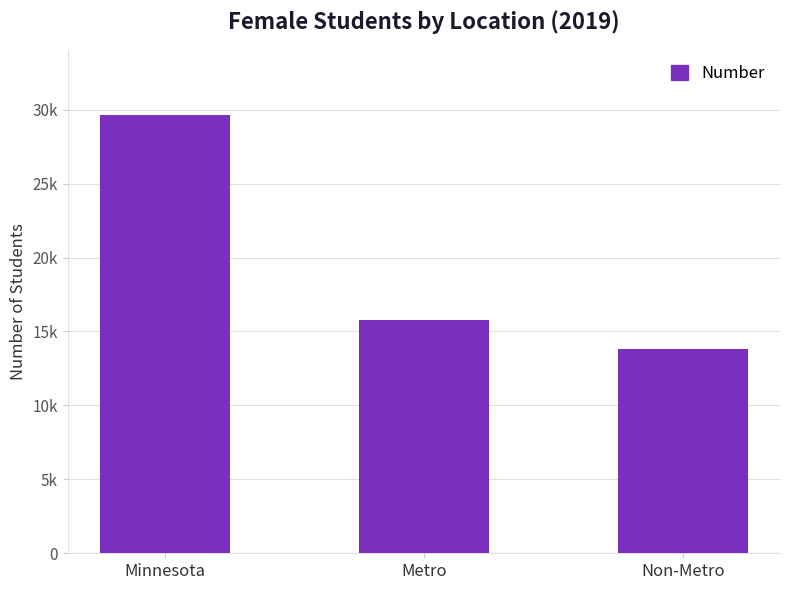

Does the chart contain any negative values?

No